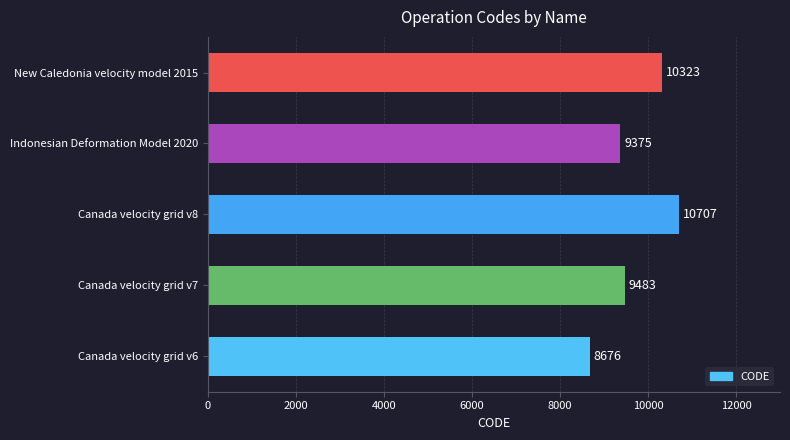

Rank the categories by value from lowest to highest.

Canada velocity grid v6, Indonesian Deformation Model 2020, Canada velocity grid v7, New Caledonia velocity model 2015, Canada velocity grid v8